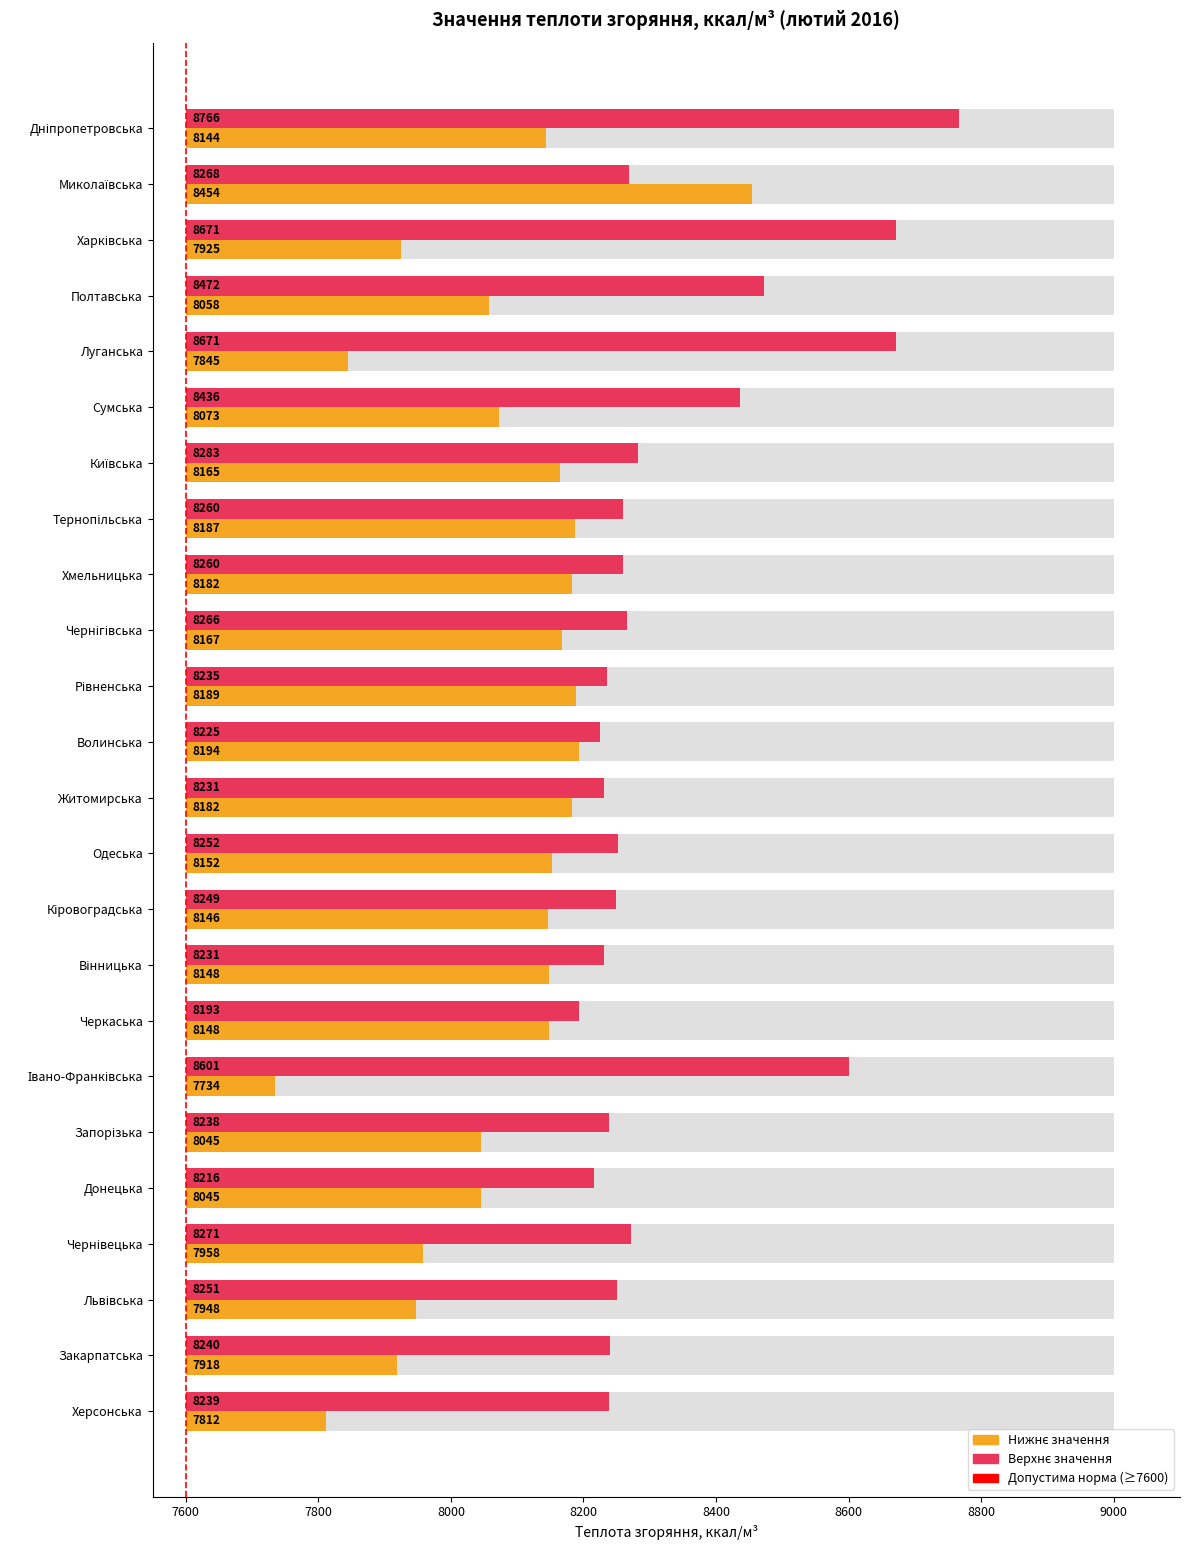

What is the label of the 5th bar from the right?

Донецька